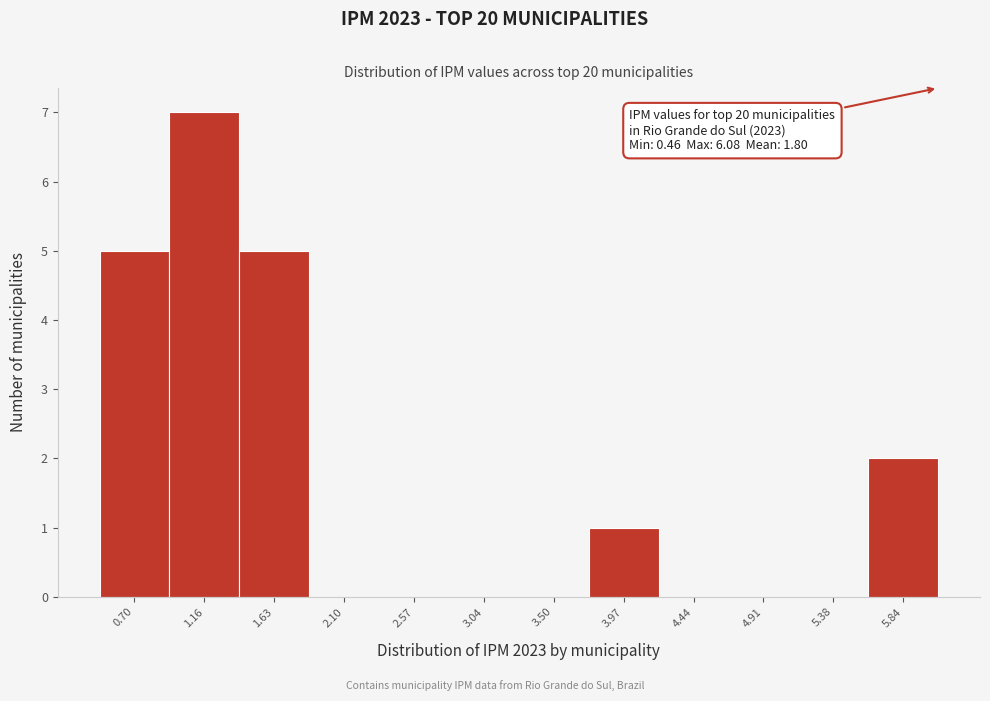

Over which range of the x-axis is the bar tallest?

0.95 to 1.40